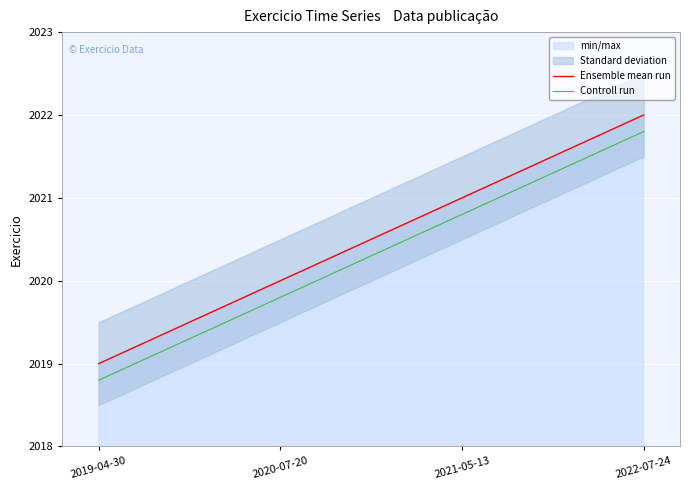

True or false: Ensemble mean run has a value of 527.3 at 2020-07-20.

False